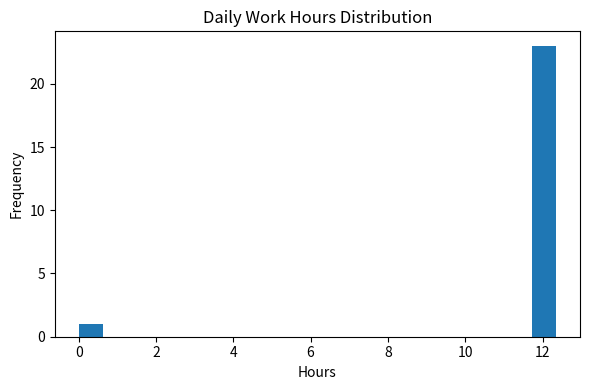

Read against the x-axis, roughly where is the centre of the tallest bar?

12.0